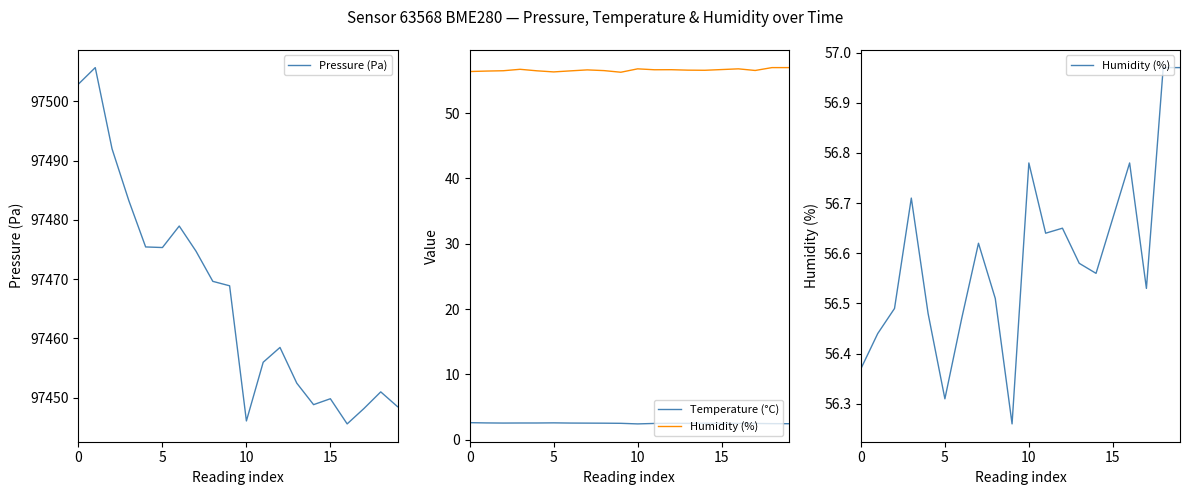

Is the value of Humidity (%) at 12 greater than the value of Temperature (°C) at 18?

Yes